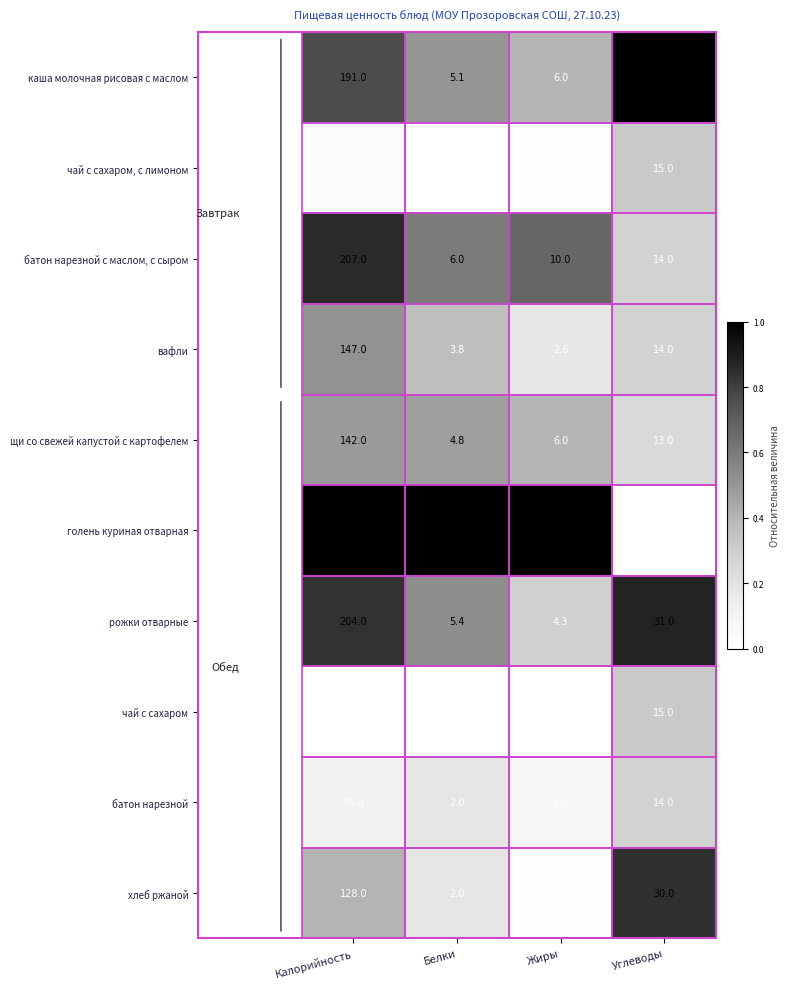

Which series has the largest total across all categories?

голень куриная отварная